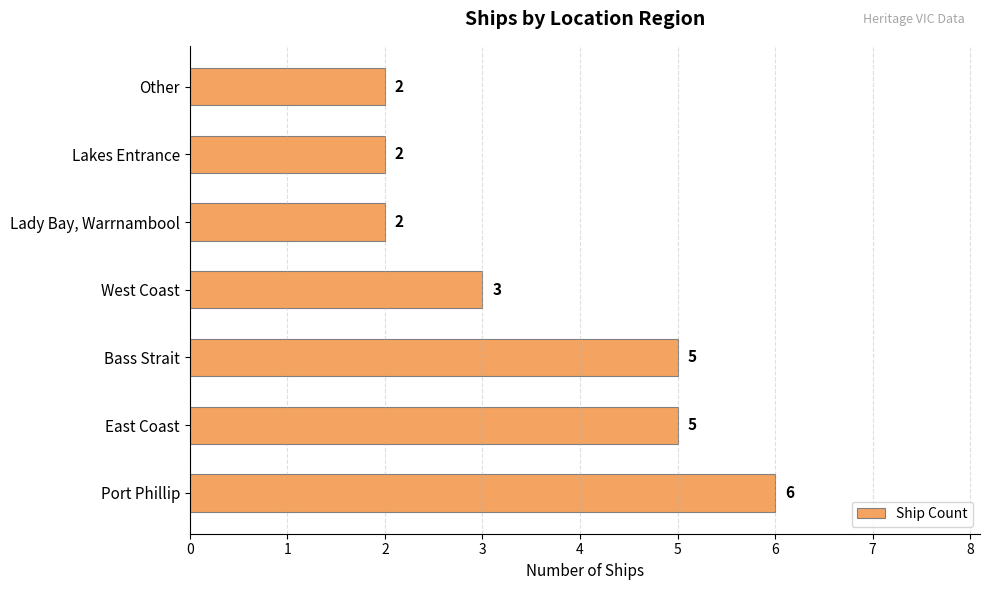

The chart shows a value of 6 at Port Phillip. True or false?

True